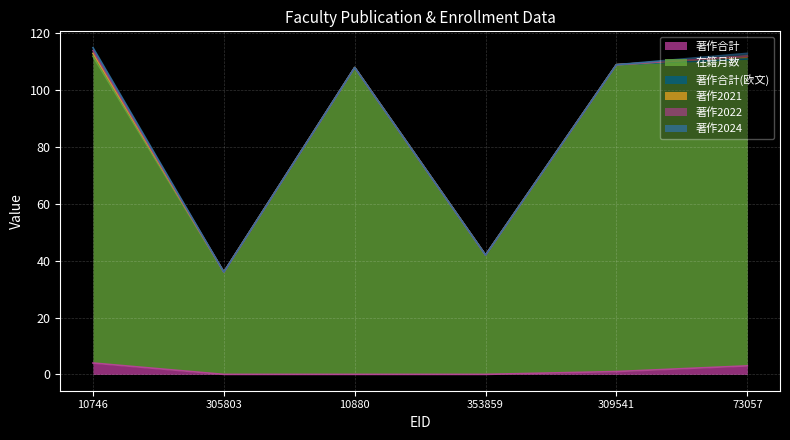

True or false: 在籍月数 and 著作2021 cross at least once.

False